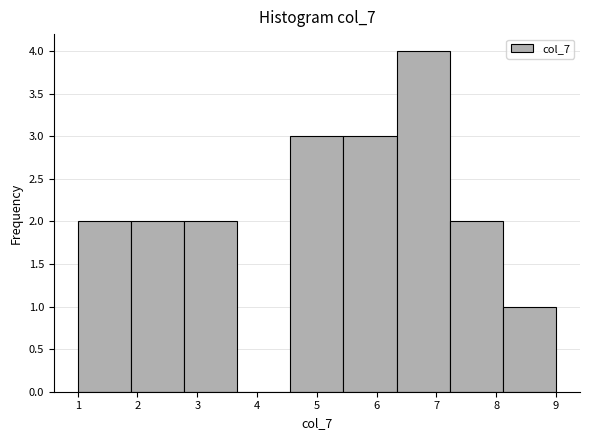

Which range on the x-axis has the tallest bar?

6.3 to 7.2